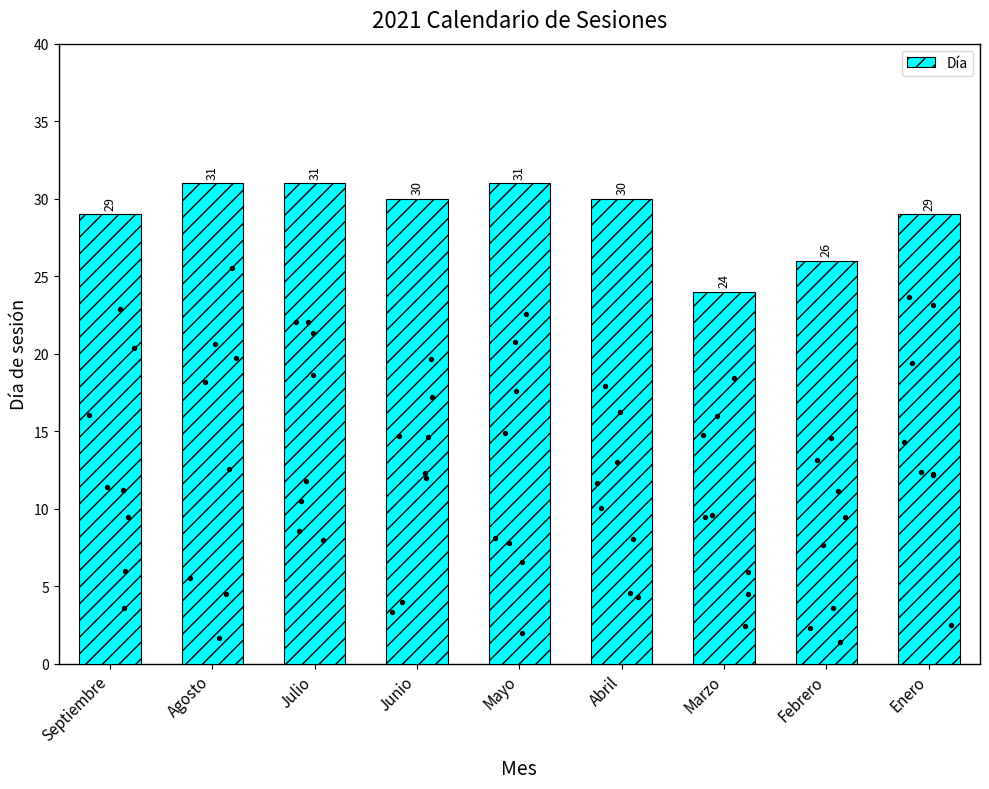

What is the change in value from Agosto to Junio?

-1